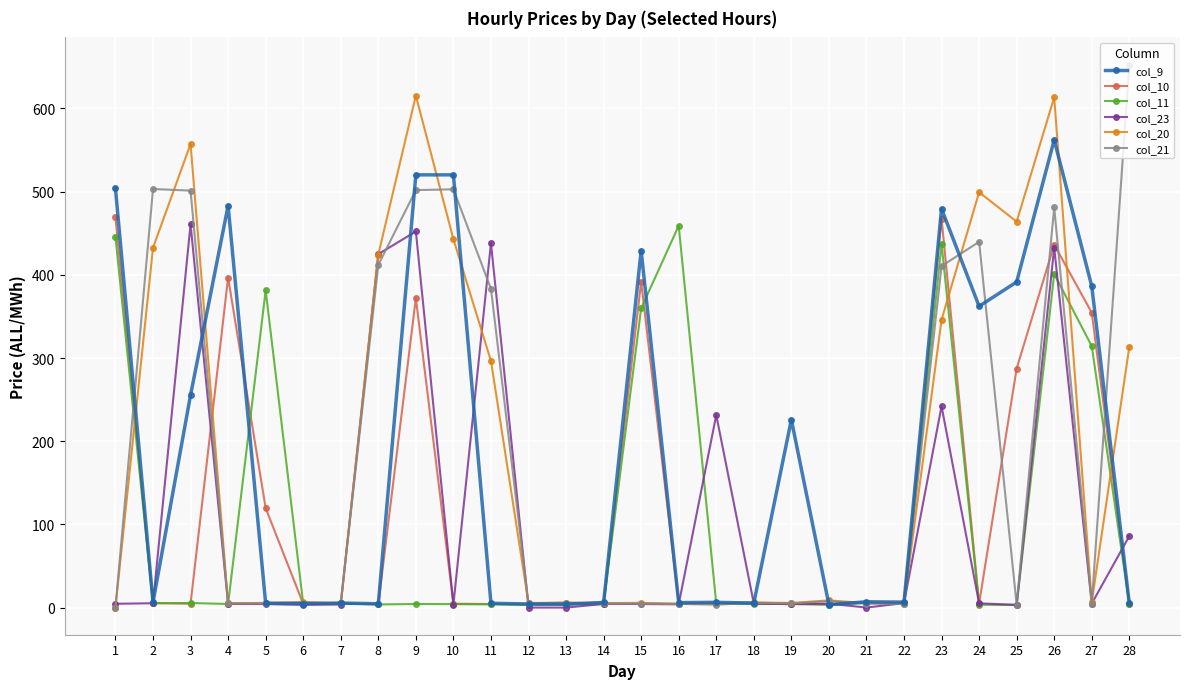

What is the total value across all series at 13?

24.1